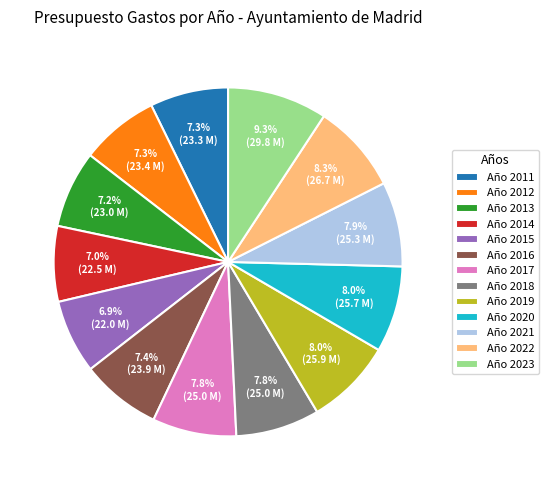

What portion of the pie excludes Año 2021?

92.1%